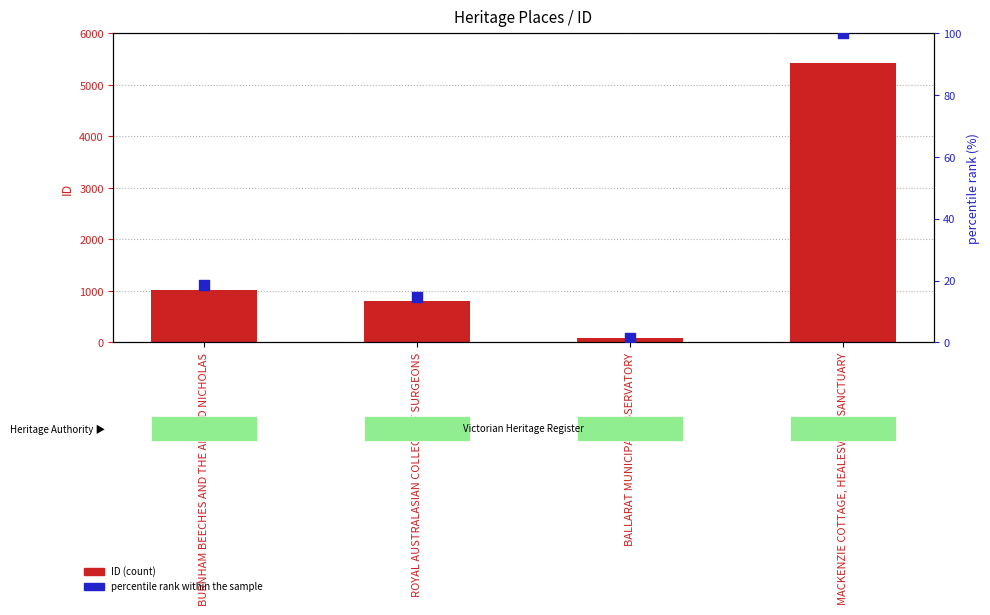

At which category is the sum across all series the highest?

MACKENZIE COTTAGE, HEALESVILLE SANCTUARY